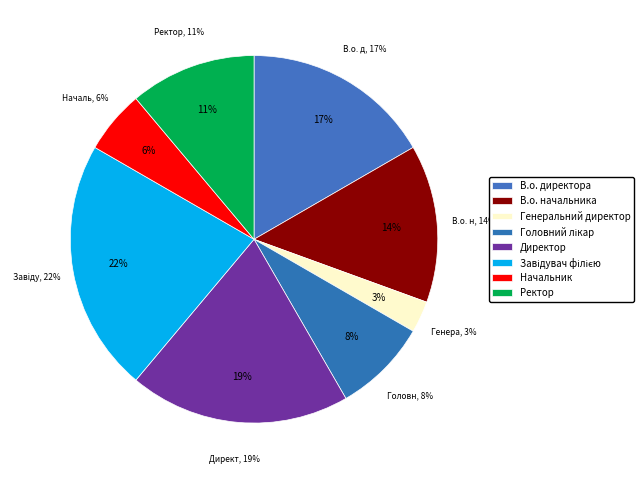

Count the number of slices in the pie.

8